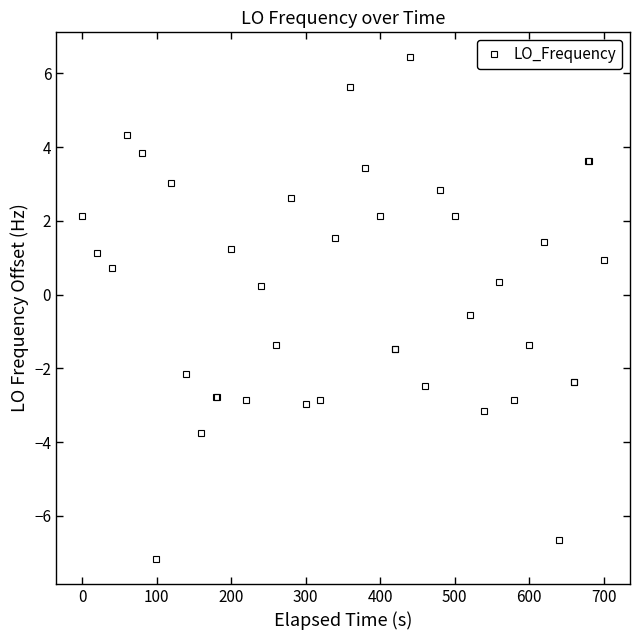

What is the minimum value shown in the chart?

-7.2